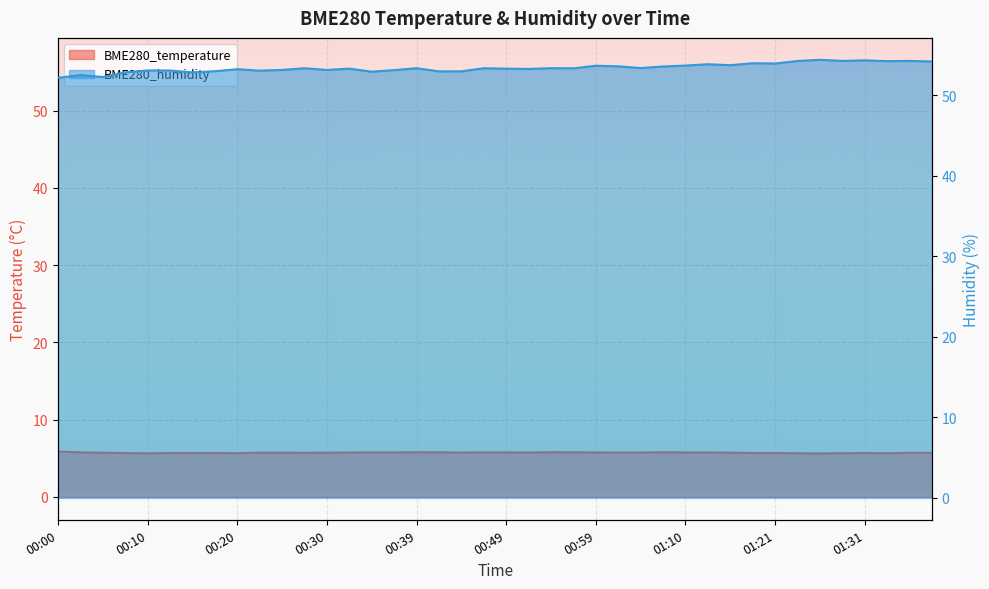

At which label does BME280_temperature reach its minimum?

01:26